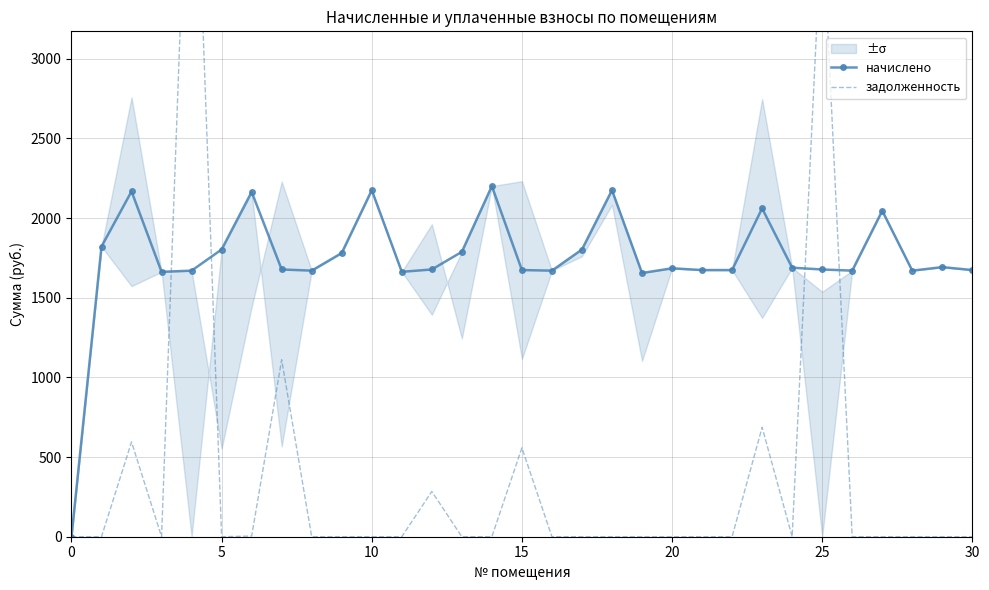

How many values in the начислено series exceed 1677?

18